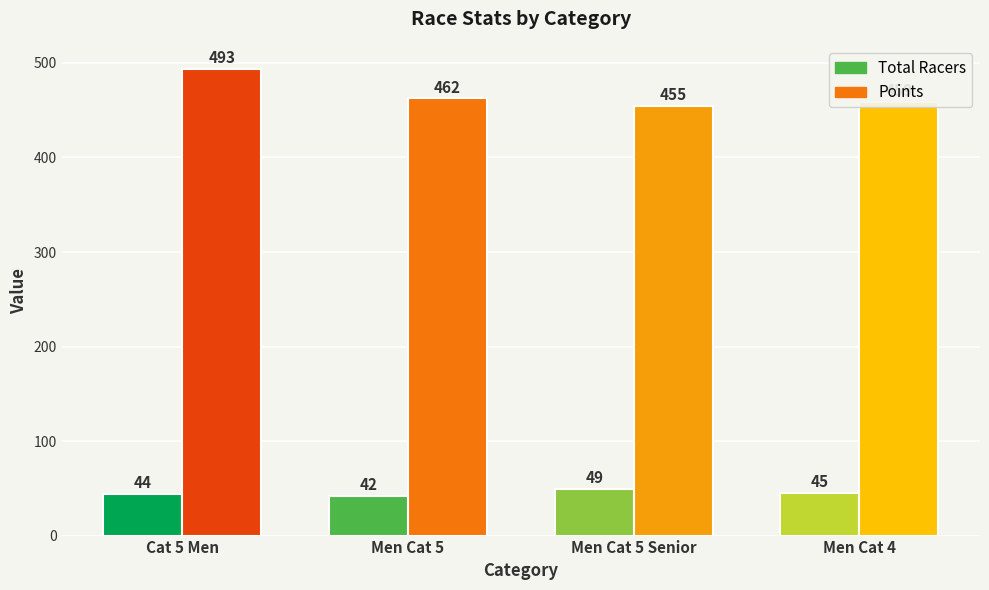

Between Men Cat 5 Senior and Men Cat 4, which series saw the biggest shift?

Total Racers